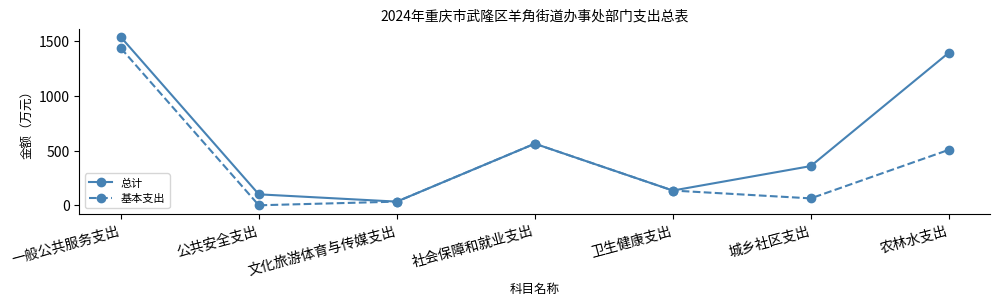

How many values in the 总计 series exceed 358?

4